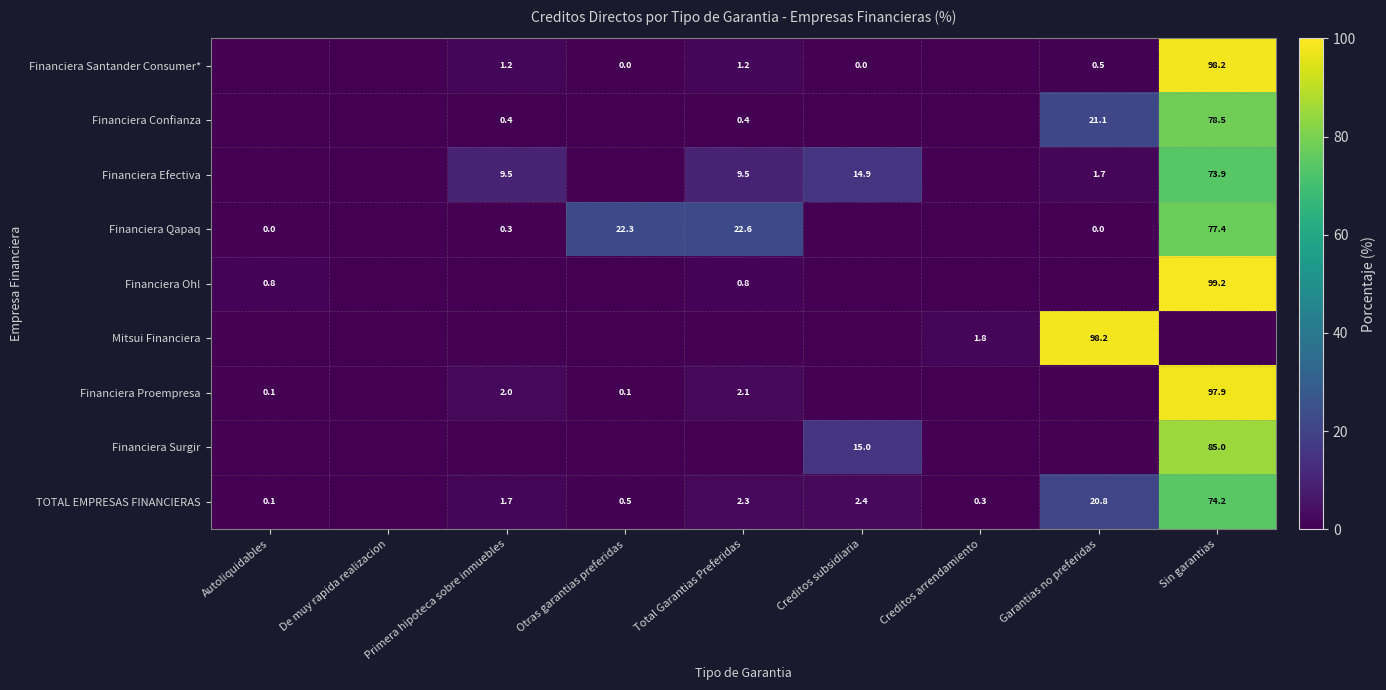

Is the value of Financiera Oh! at Sin garantias greater than the value of TOTAL EMPRESAS FINANCIERAS at Autoliquidables?

Yes